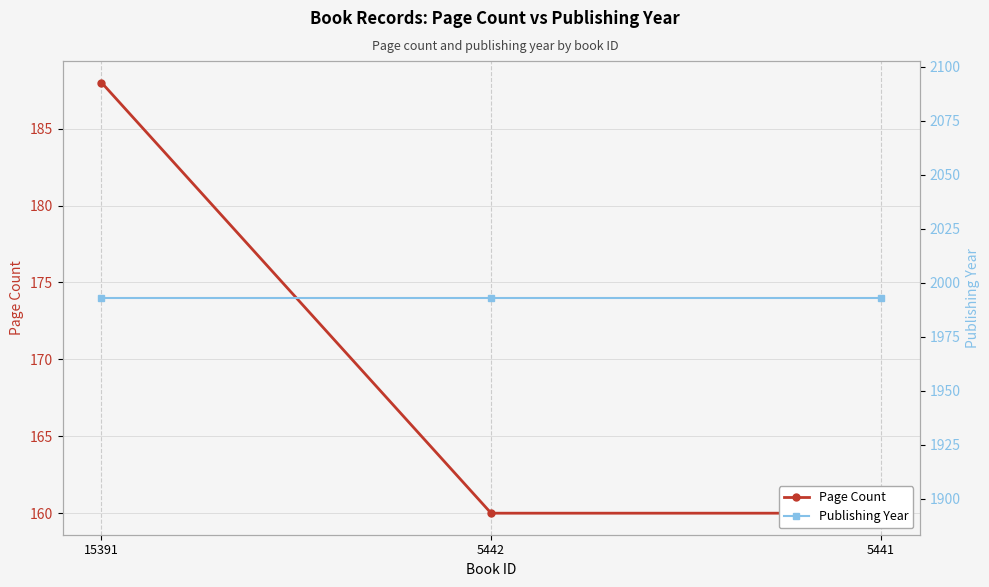

Which category has the lowest value across all series?

5442